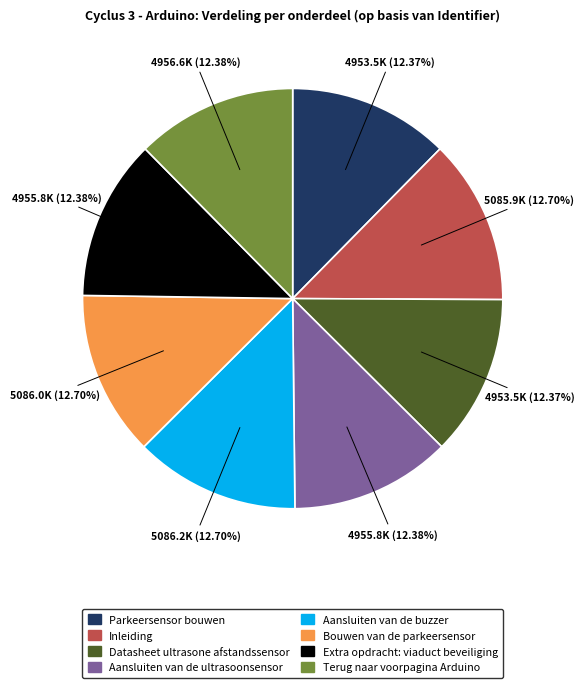

What percentage is the Bouwen van de parkeersensor slice, to the nearest percent?

13%